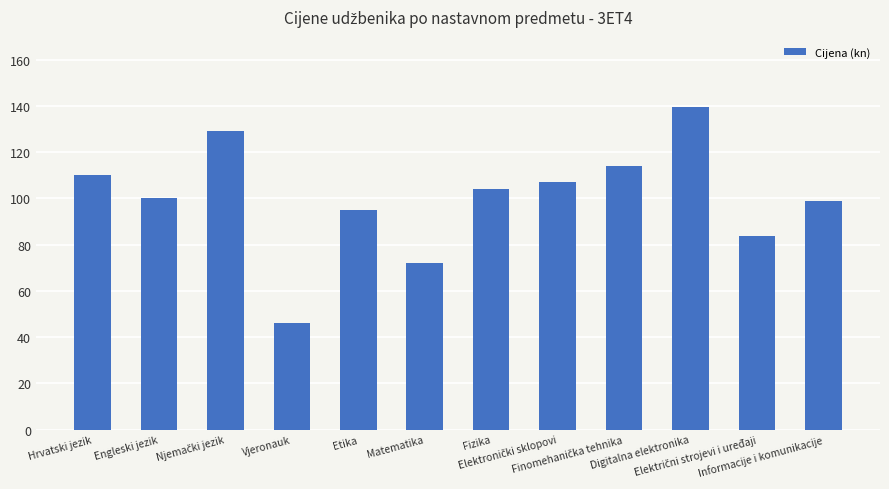

What is the greatest value displayed?

139.7